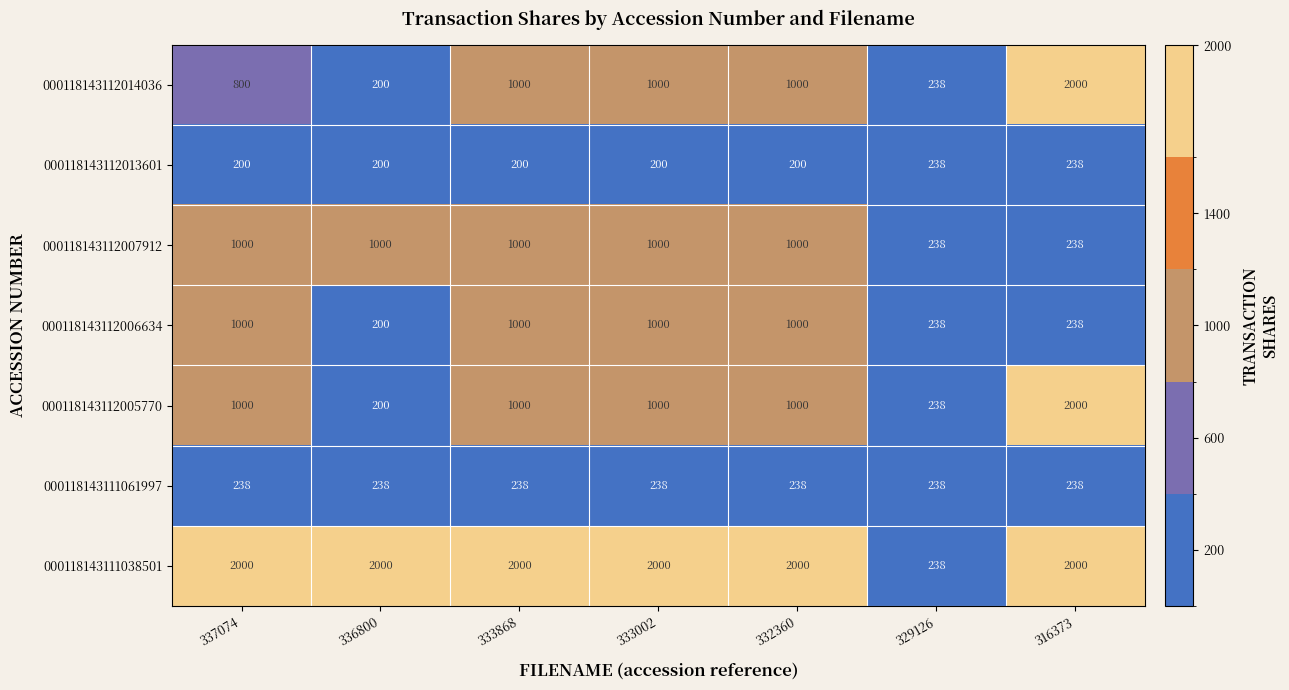

What is the sum of all 000118143112013601 values?

1476